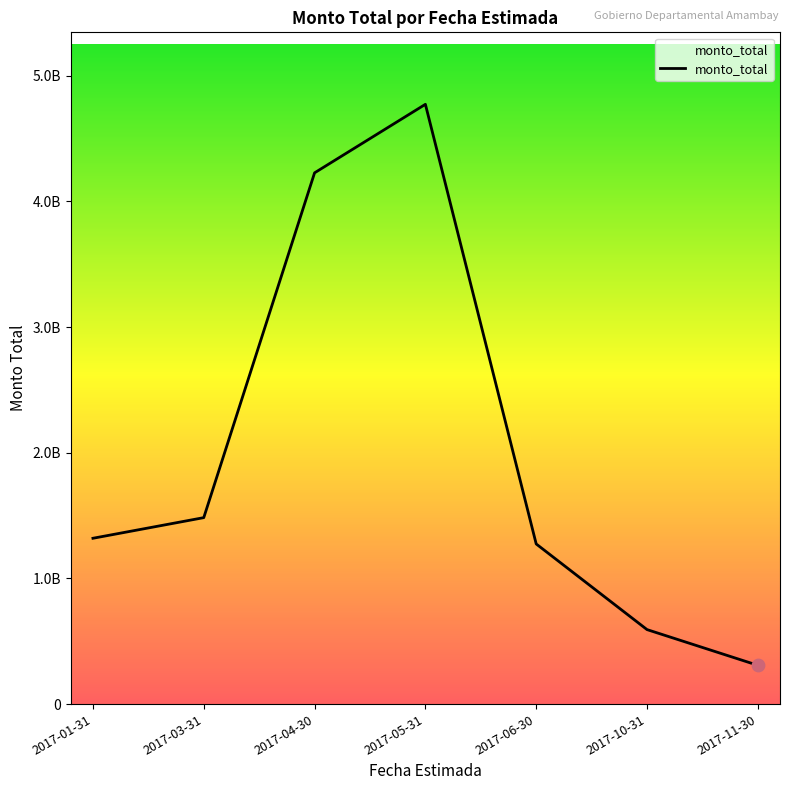

Between 2017-11-30 and 2017-10-31, which is larger?

2017-10-31